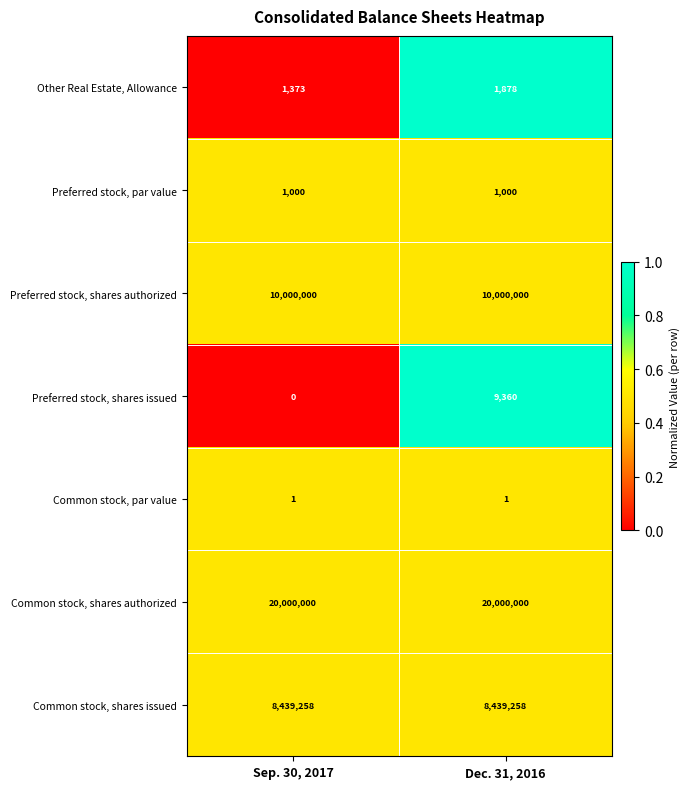

The value of Common stock, shares authorized at Sep. 30, 2017 is 9538651. True or false?

False